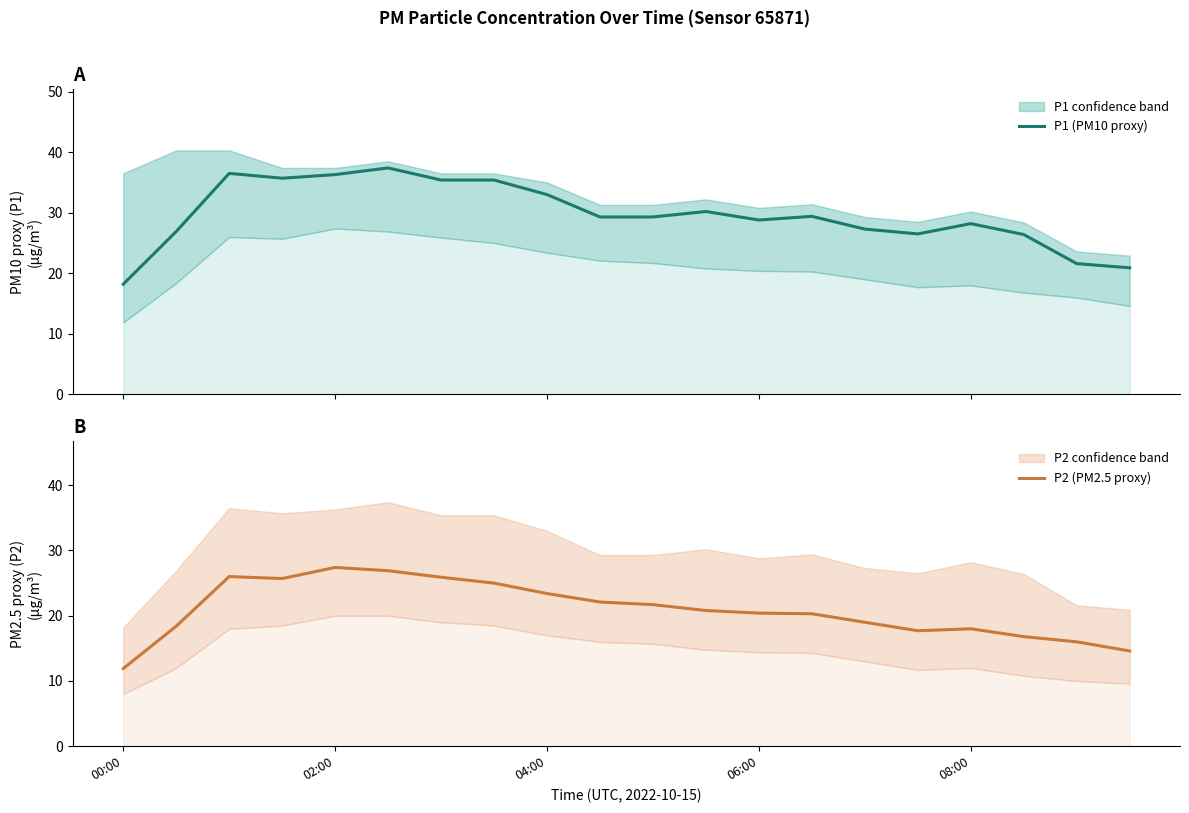

What is the maximum value shown in the chart?

37.4